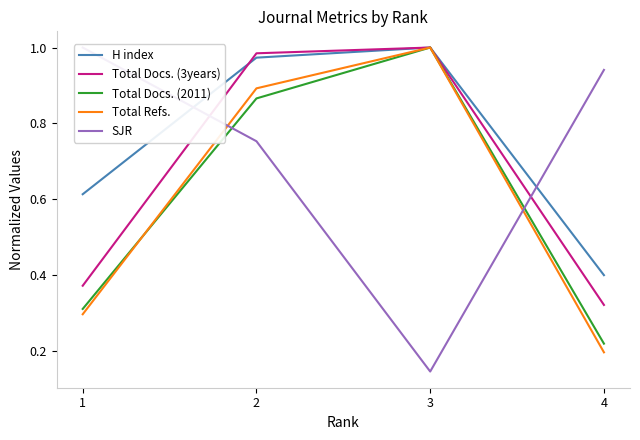

What is the smallest value displayed?

0.1